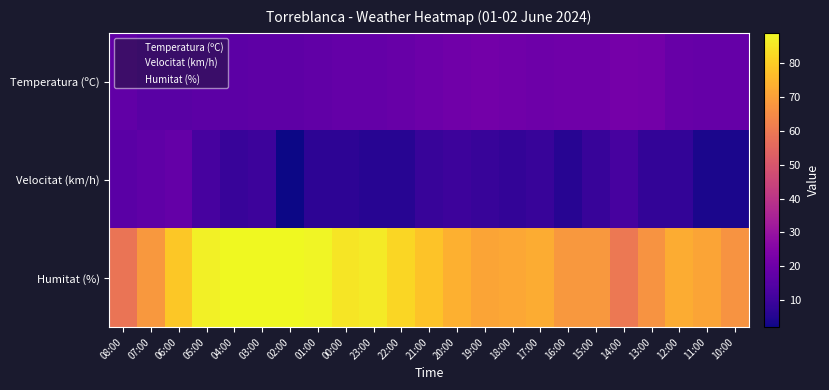

Which has a higher value, 00:00 or 08:00?

00:00